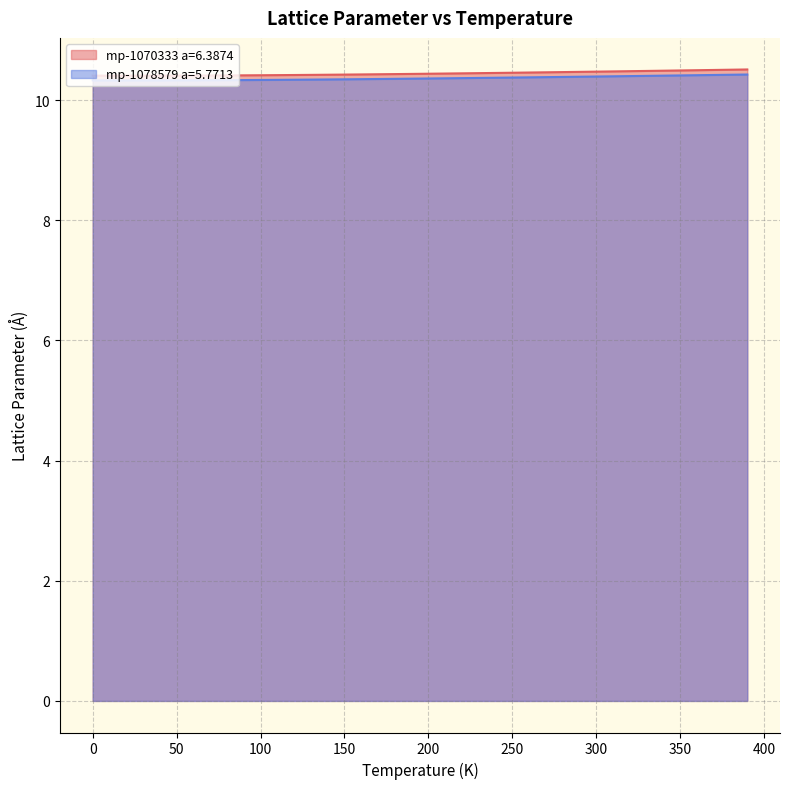

What is the minimum value shown in the chart?

10.3